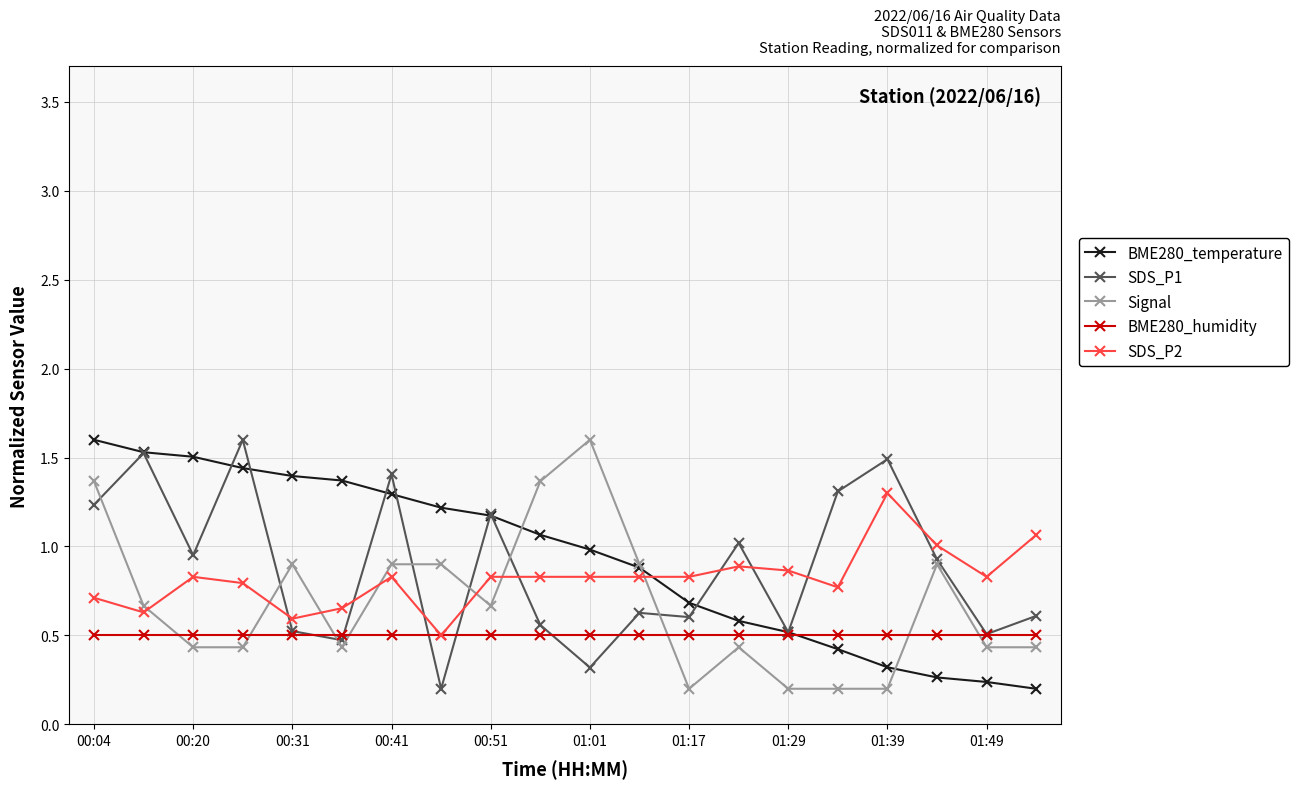

What is the value of the BME280_temperature point at the 10th from the left?

1.1